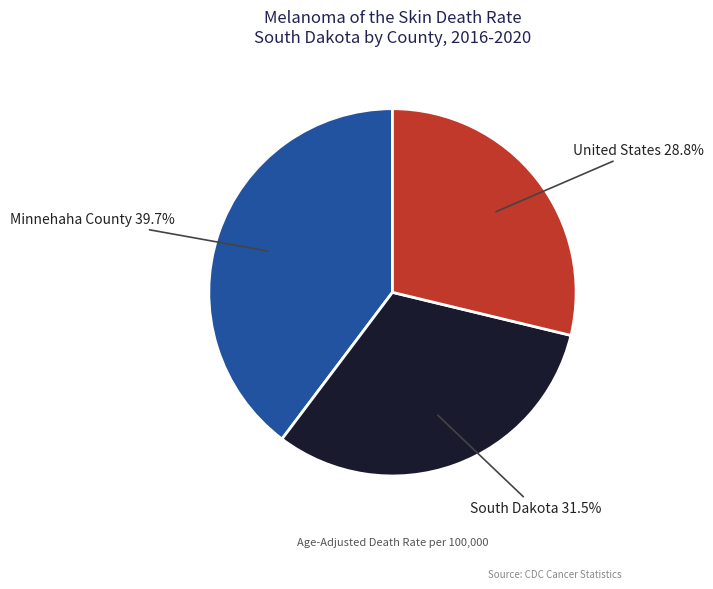

Is it true that United States is 29% of the pie?

True